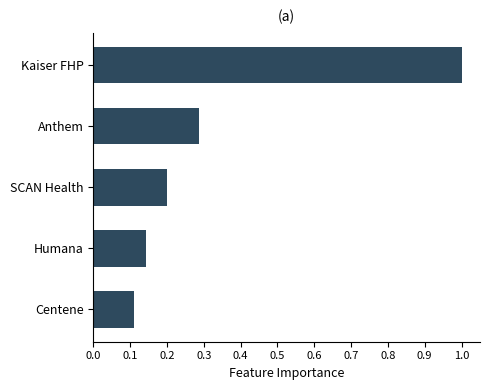

What is the sum of all values?

1.7